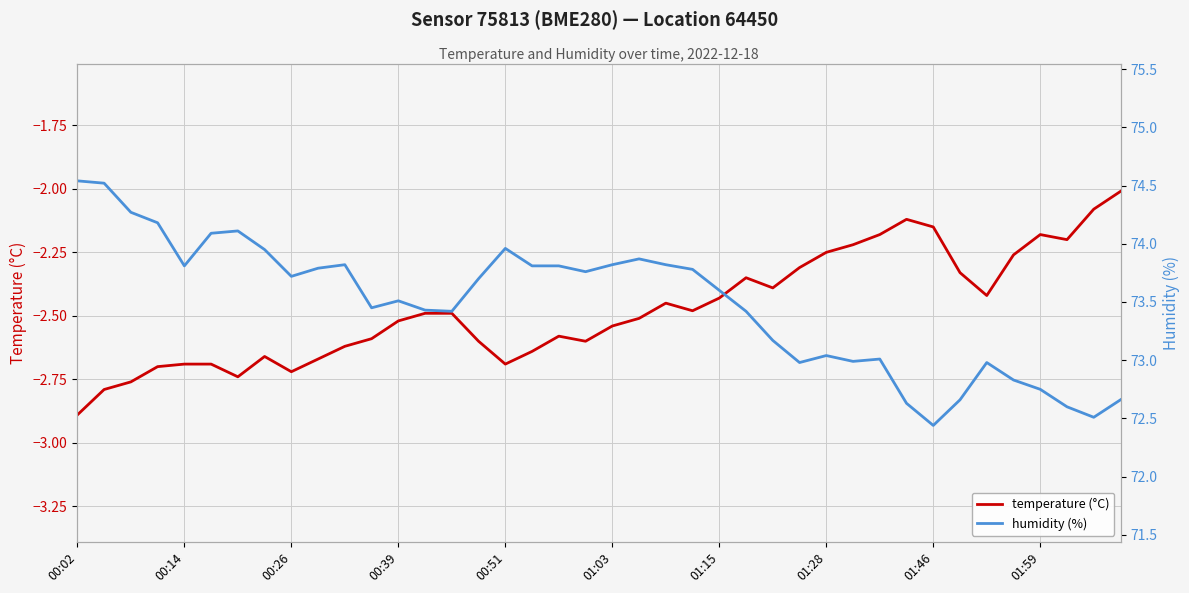

Is it true that temperature (°C) equals -2.6 at 10?

True